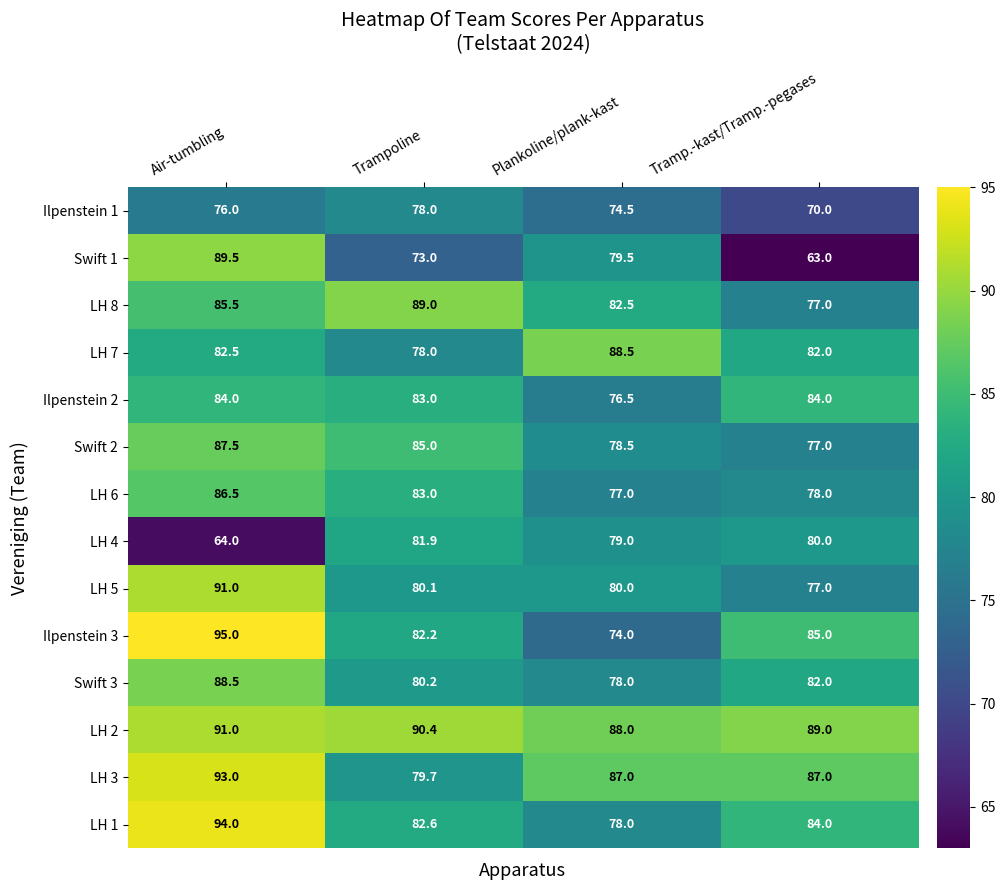

At how many categories does at least one series exceed 77?

4